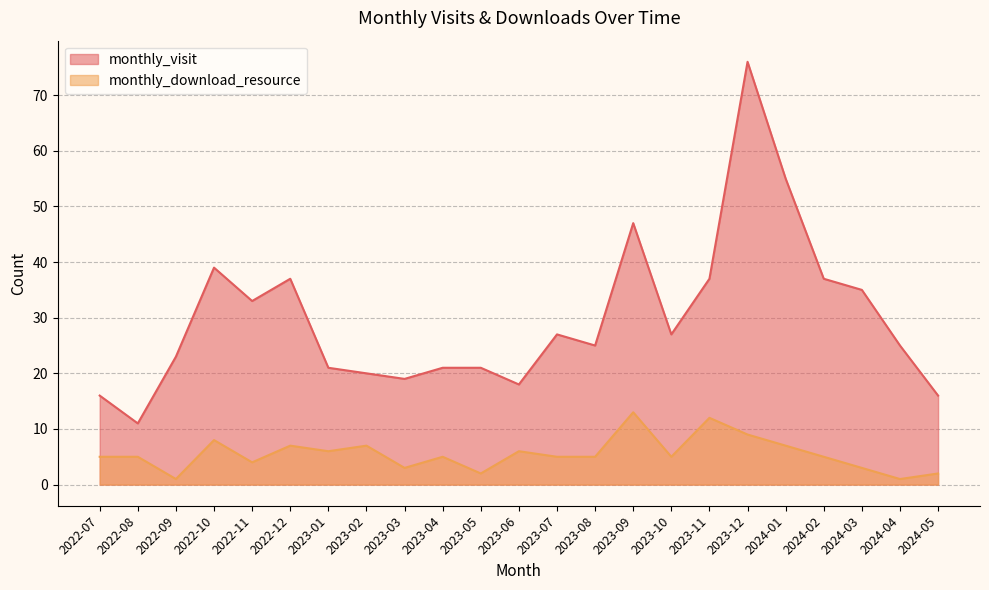

Rank the series at 2023-06 from lowest to highest value.

monthly_download_resource, monthly_visit